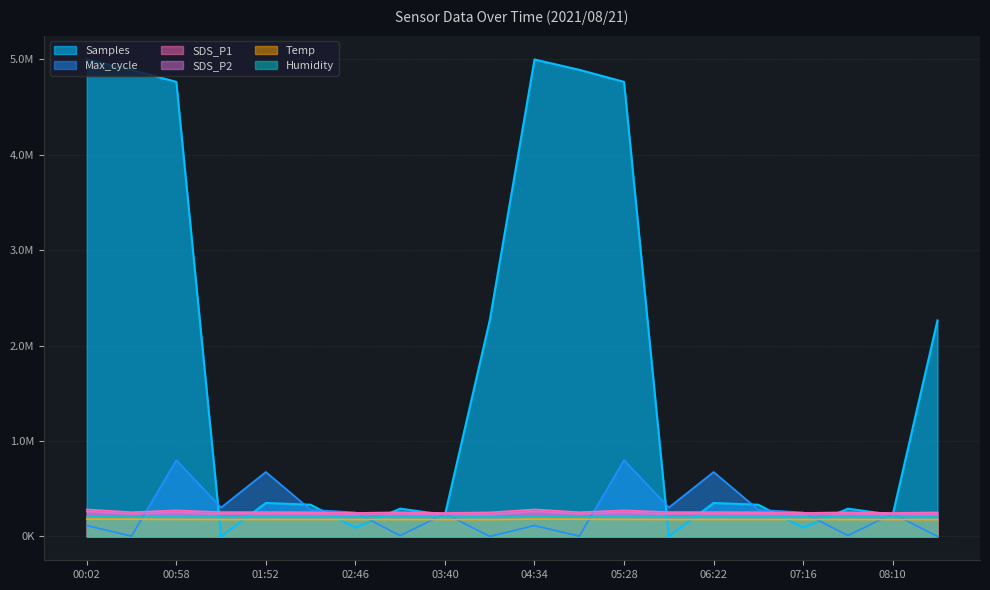

What value does the Temp series have at 01:52?

178000.0